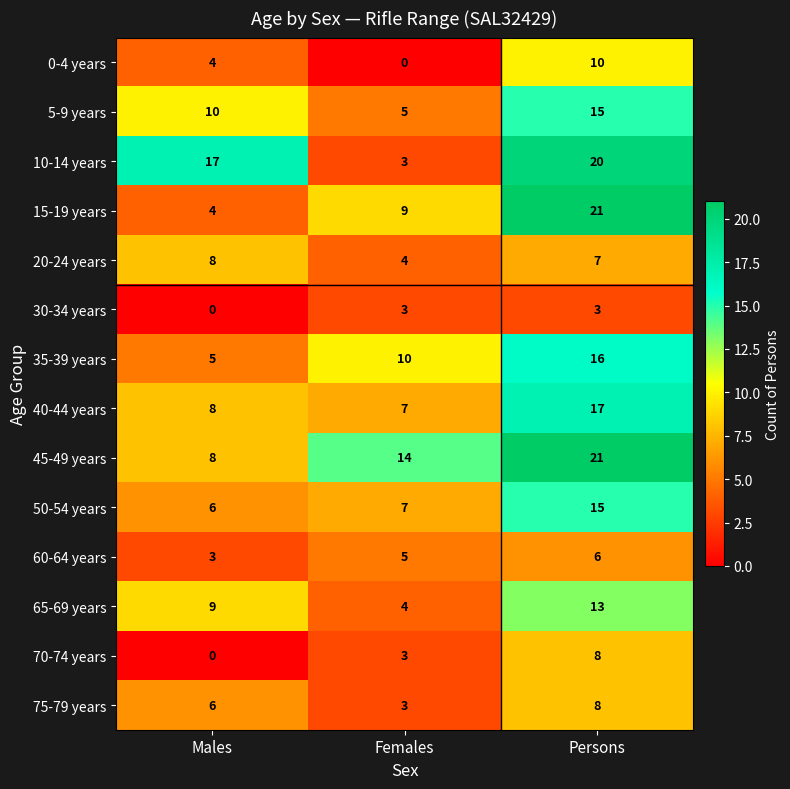

At how many categories does at least one series exceed 18?

1